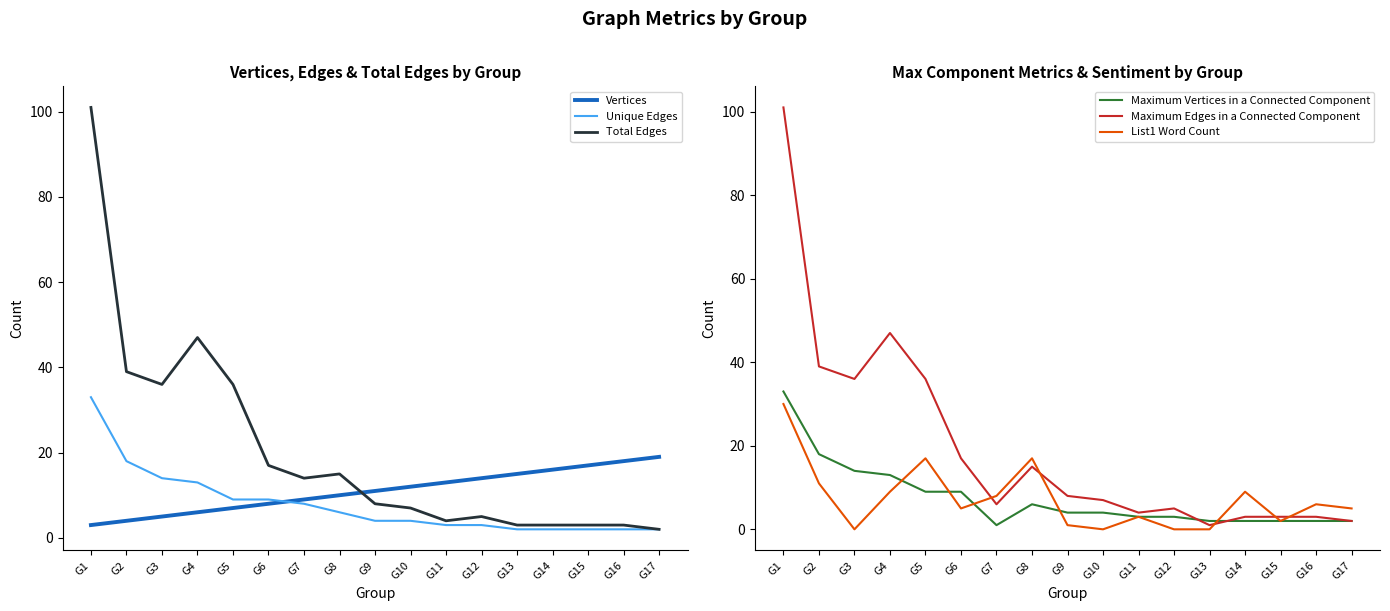

How many series are shown in this chart?

6